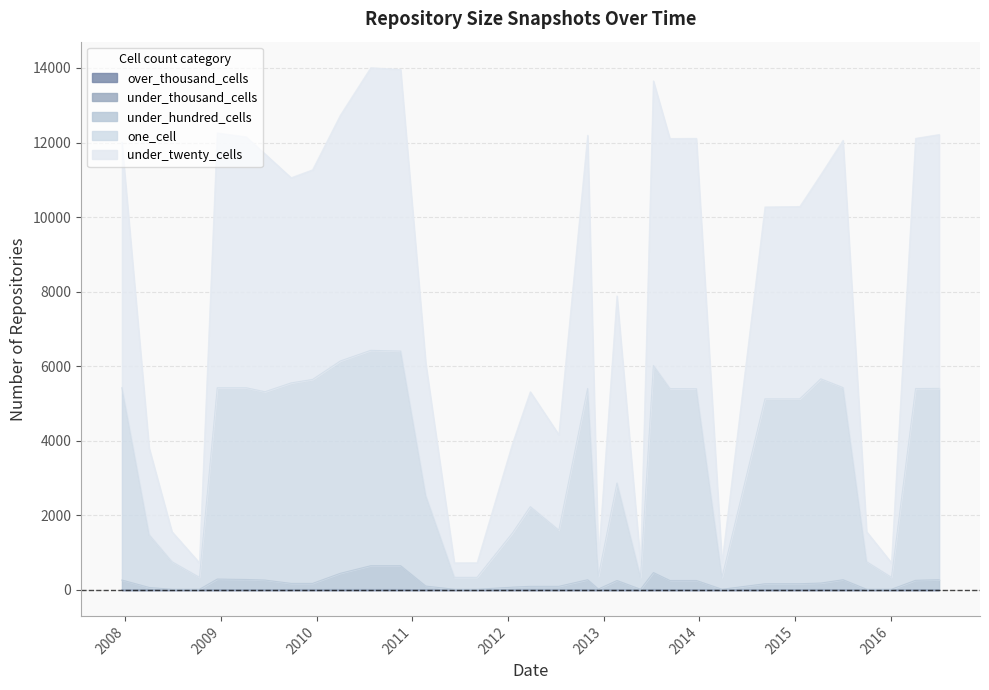

Does the chart have visible grid lines?

Yes